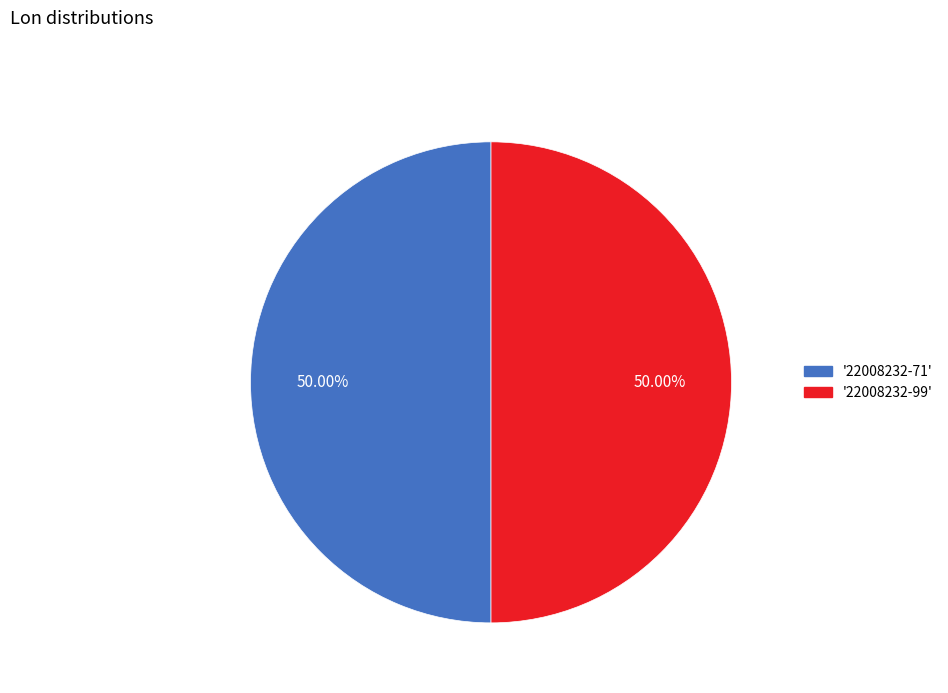

Do '22008232-99' and '22008232-71' together represent more than half of the pie?

Yes